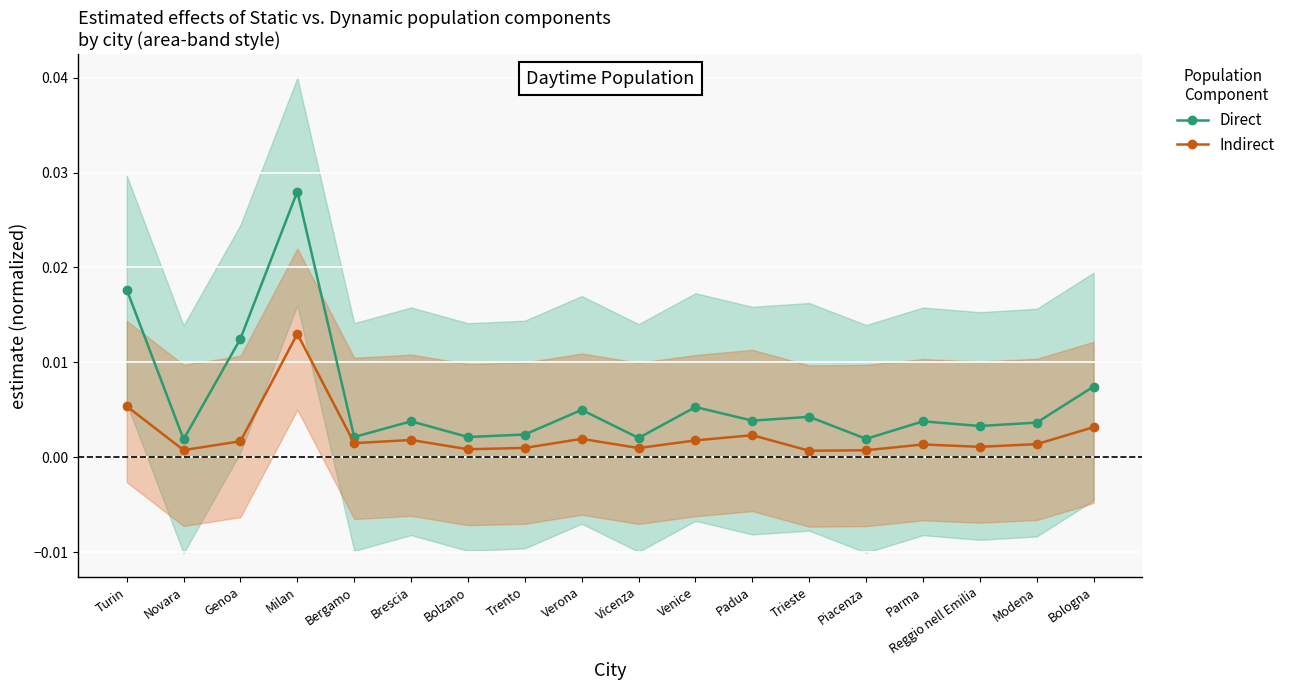

How many series are shown in this chart?

2